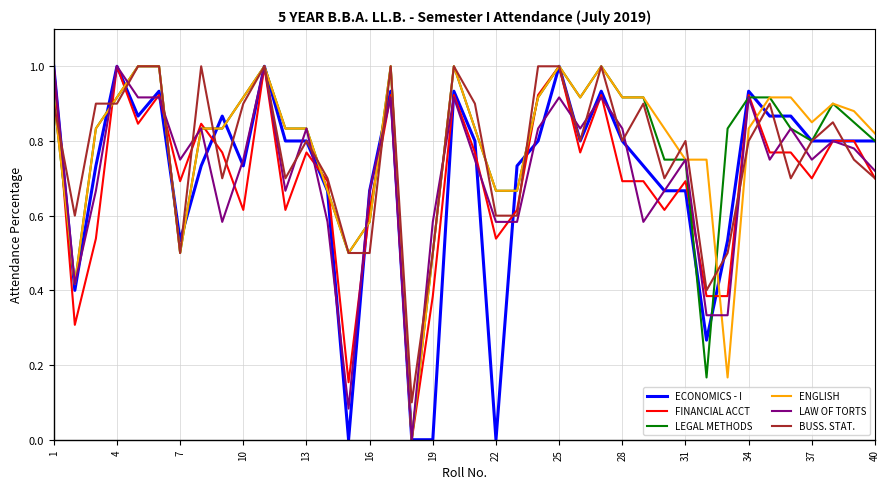

True or false: FINANCIAL ACCT and BUSS. STAT. intersect in this chart.

True